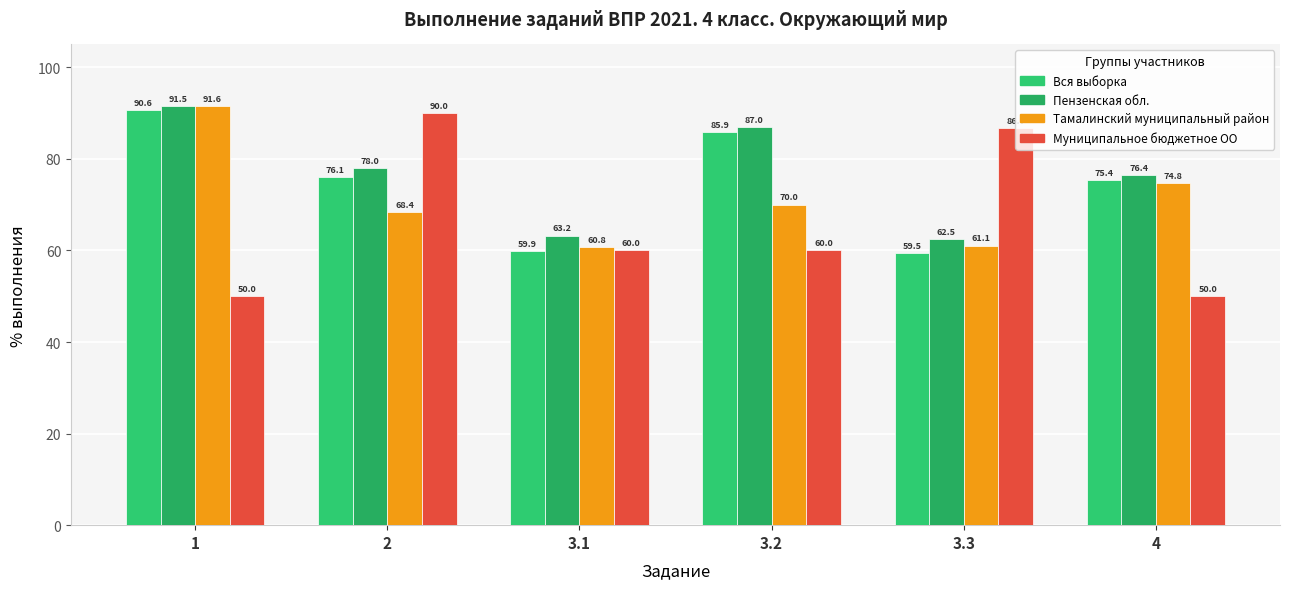

What is the difference between the highest and lowest values at 1?

41.6